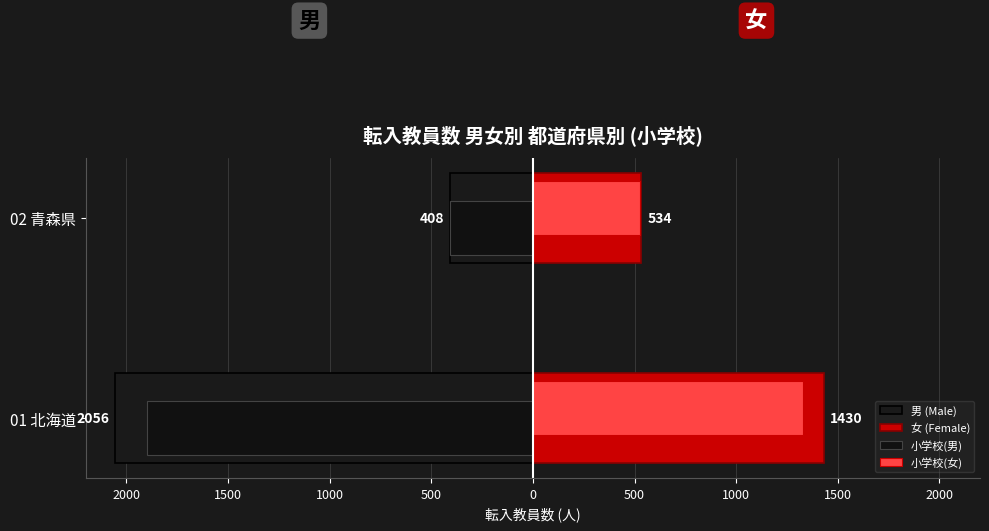

Reading right to left, transcribe all the data shown in this chart.

男 (Male): -408	-2056
女 (Female): 534	1430
小学校(男): -406	-1901
小学校(女): 527	1330